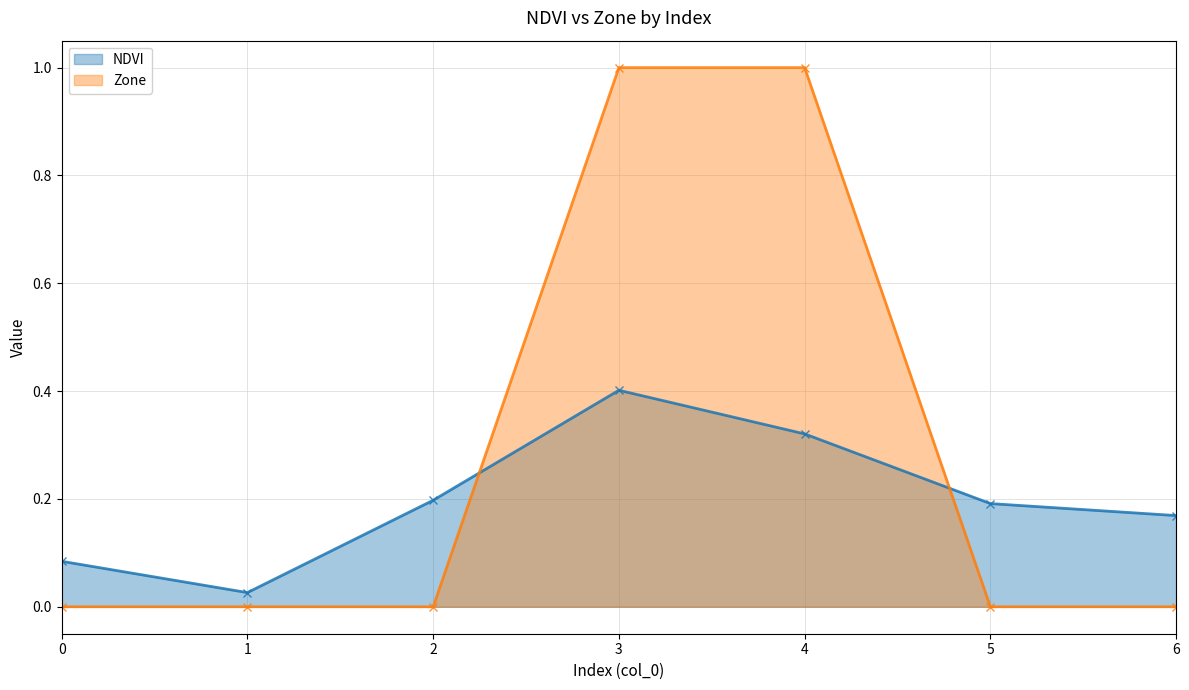

Which series ends up on top after the final intersection of Zone and NDVI?

NDVI